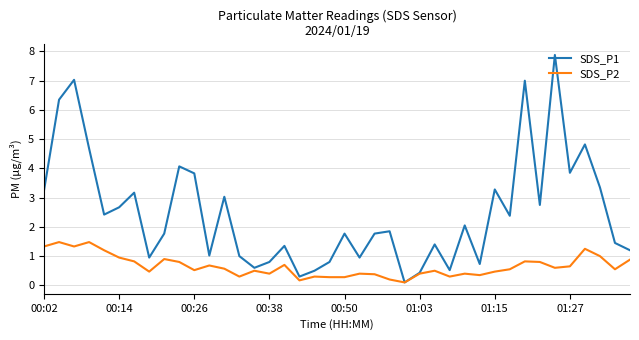

What are all the series names shown in the legend?

SDS_P1, SDS_P2